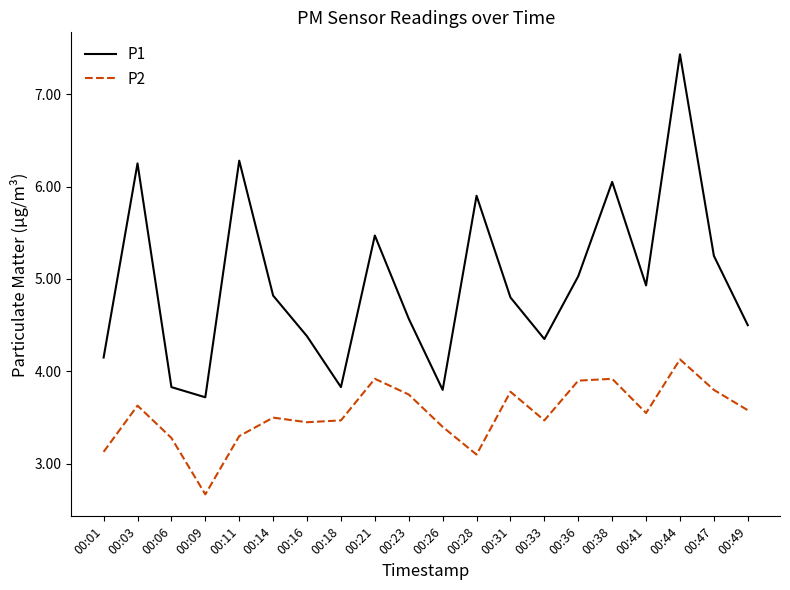

Which category has the highest value in the P2 series?

00:44